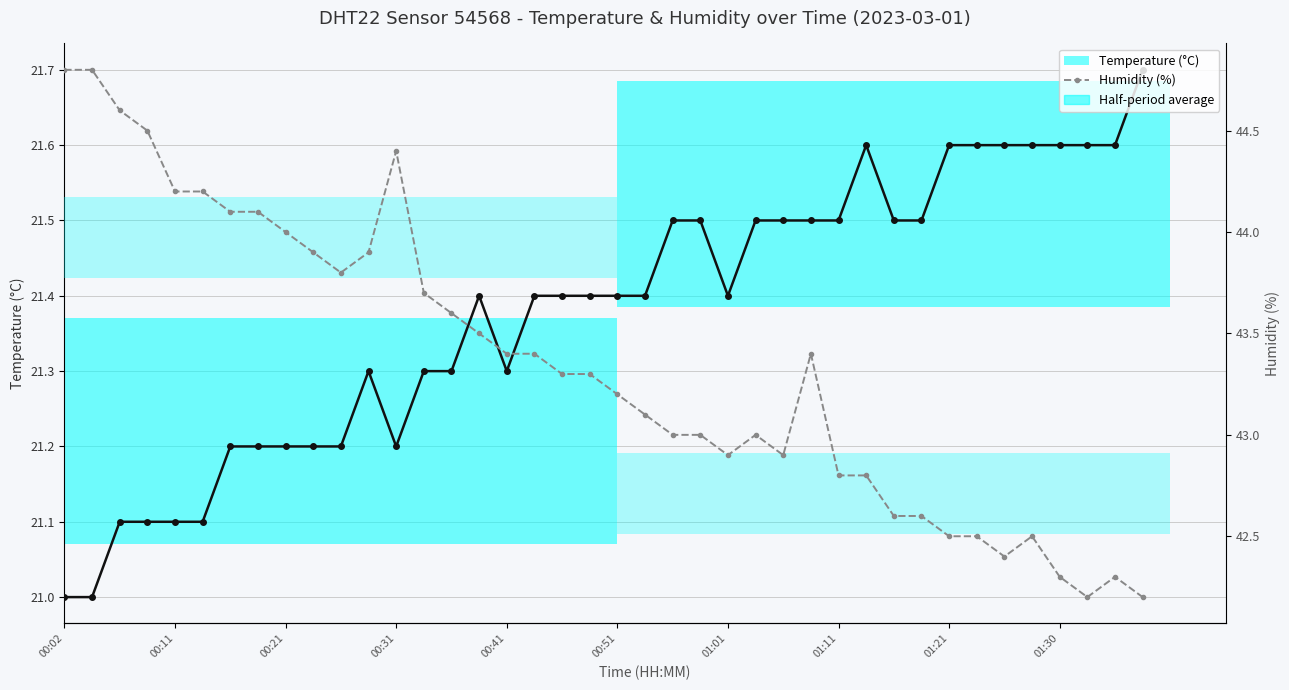

The value of Temperature (°C) at 15 is 21.4. True or false?

True